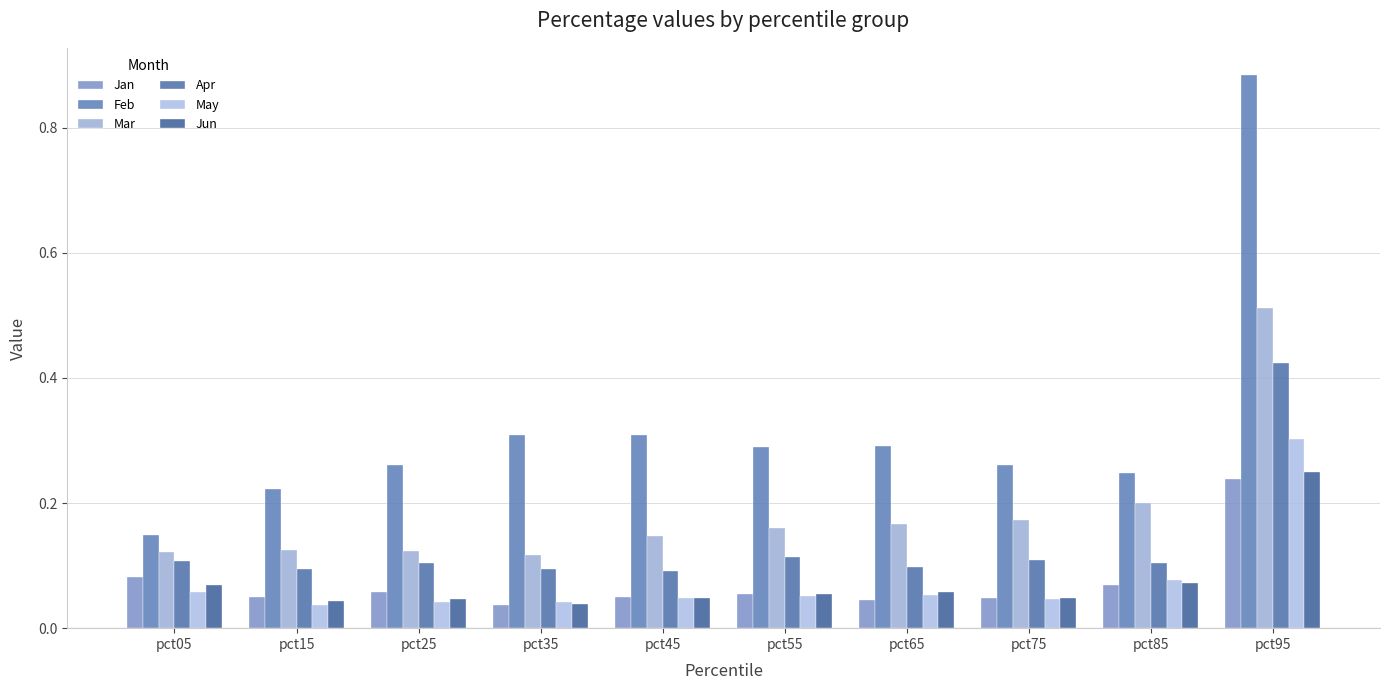

List the series in order of their peak value, lowest first.

Jan, Jun, May, Apr, Mar, Feb